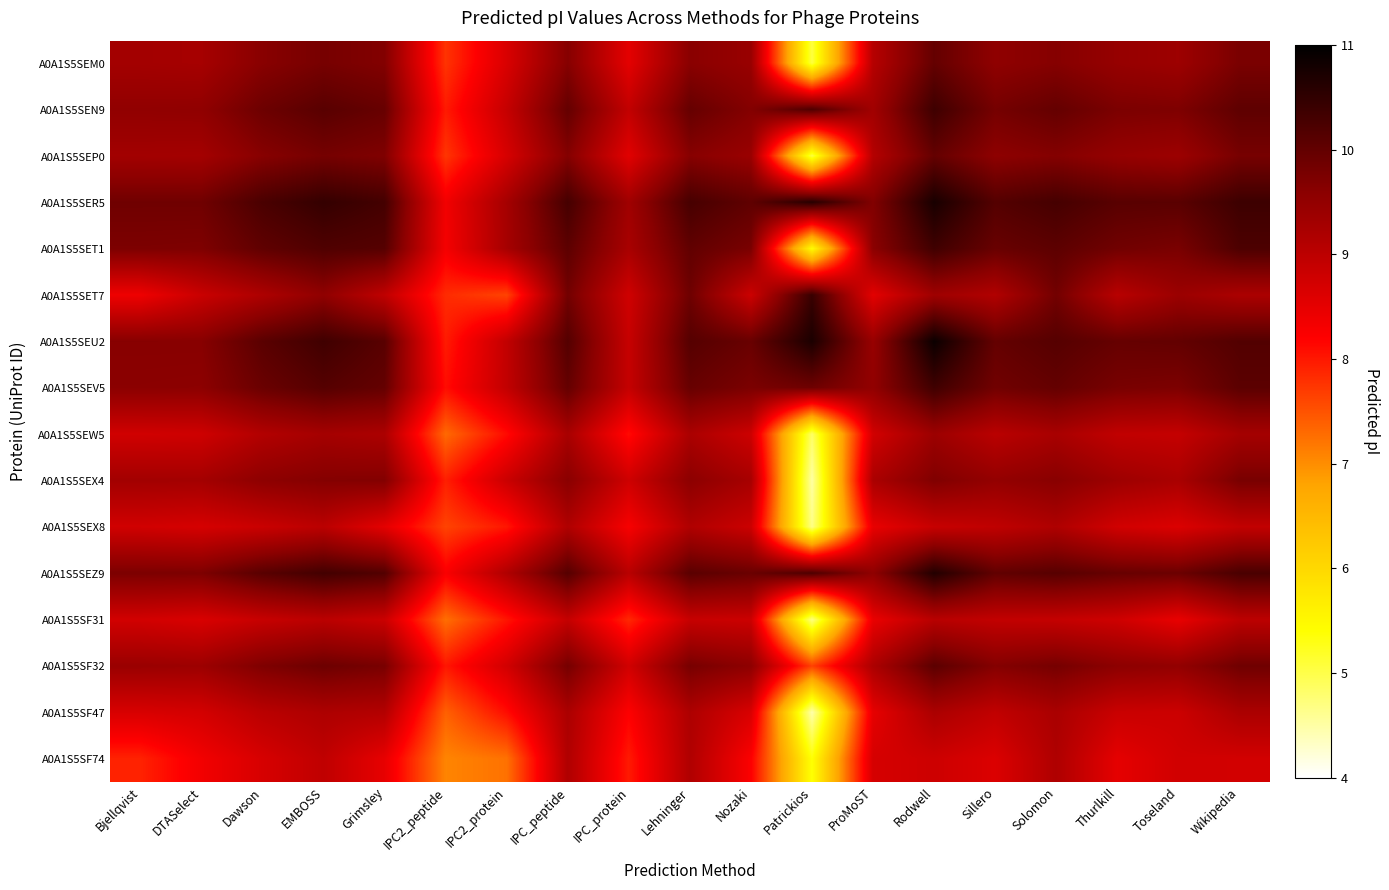

At which category does the chart reach its peak across all series?

Rodwell